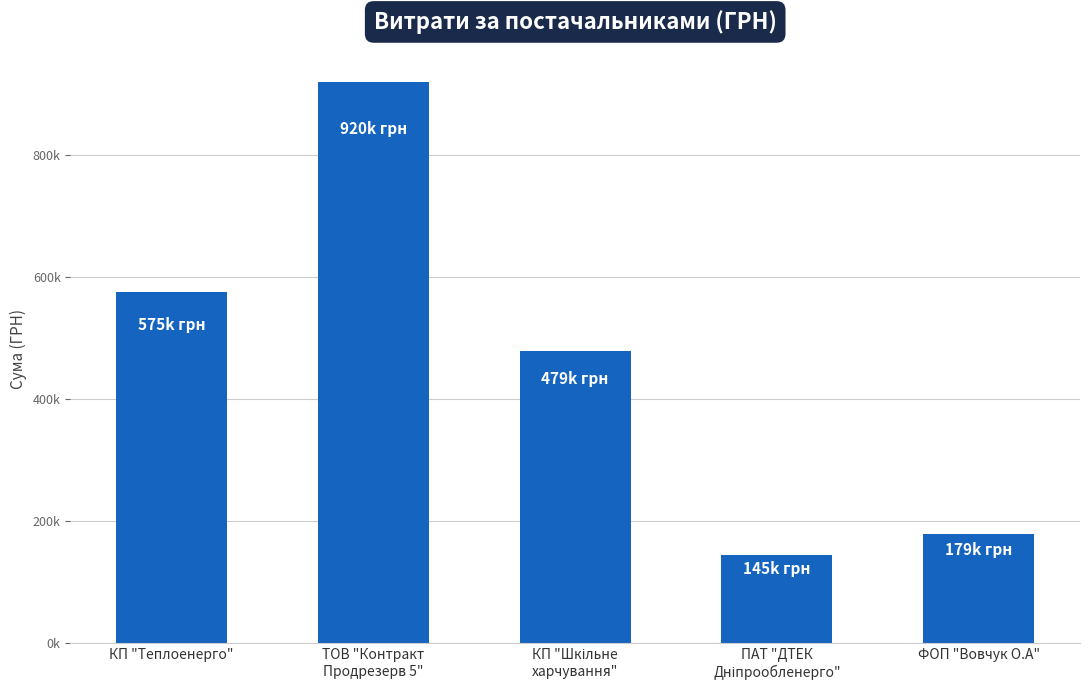

Reading right to left, transcribe all the data shown in this chart.

178821.0	145077.3	479132.1	919637.3	575259.9